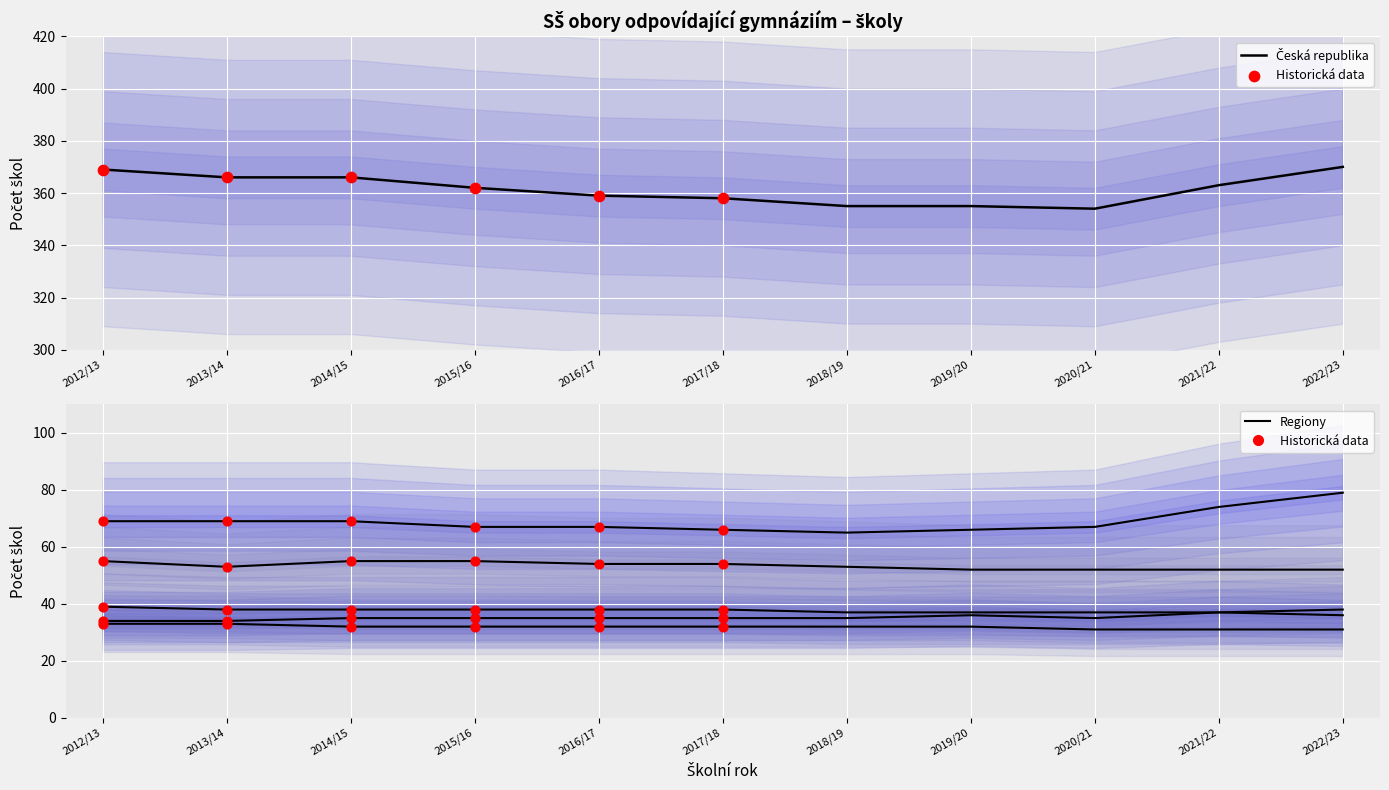

Is the value of Jihozápad at 2016/17 greater than the value of Česká republika at 2019/20?

No